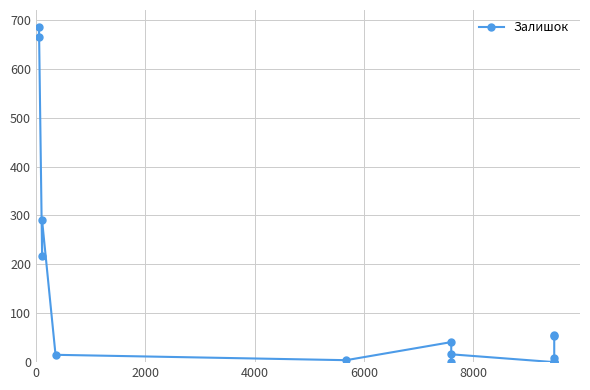

Reading left to right, list all the values displayed in this chart.

665	686	218	290	15	4	41	0	16	0	0	8	0	56	53